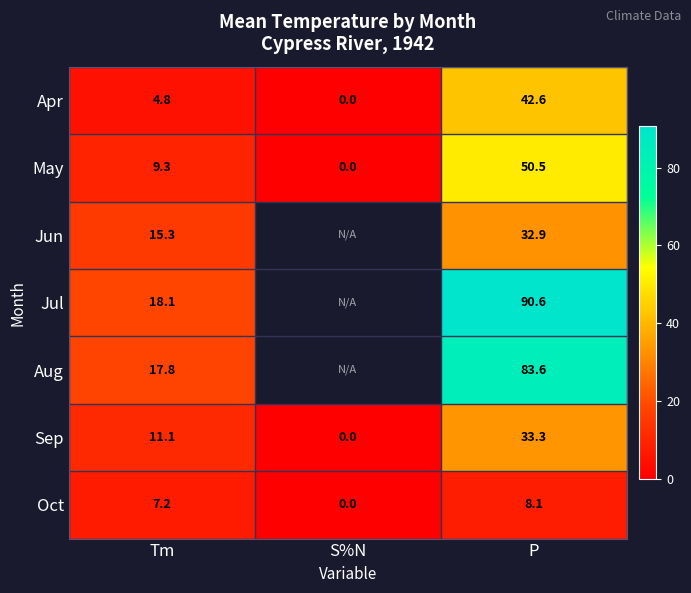

At which label is Sep closest to 16?

Tm